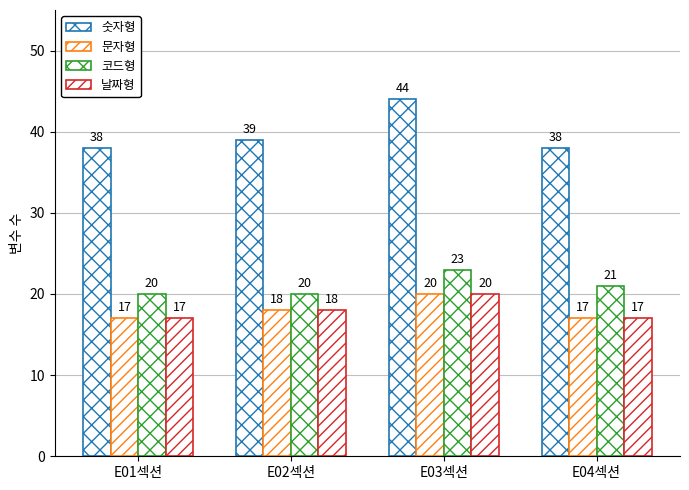

What position from the right is E04섹션?

1